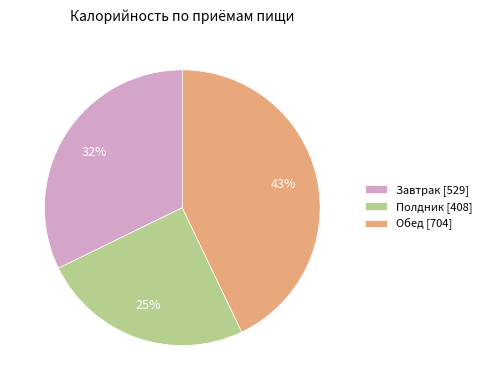

Which slice is the smallest?

Полдник